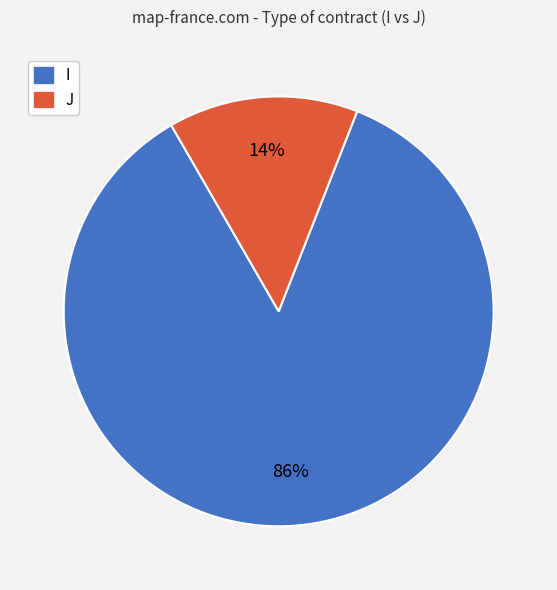

Which category accounts for the majority?

I